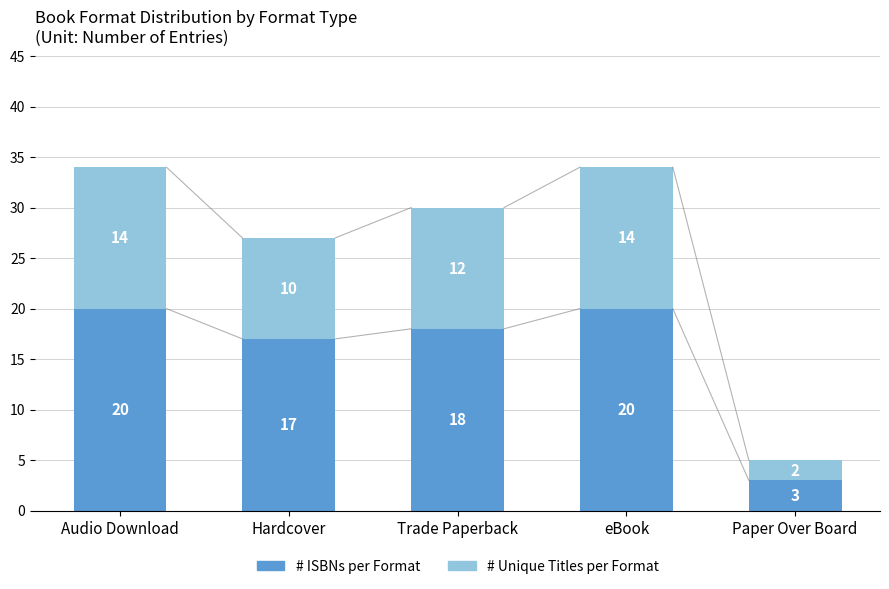

Which category has the lowest value in the # ISBNs per Format series?

Paper Over Board